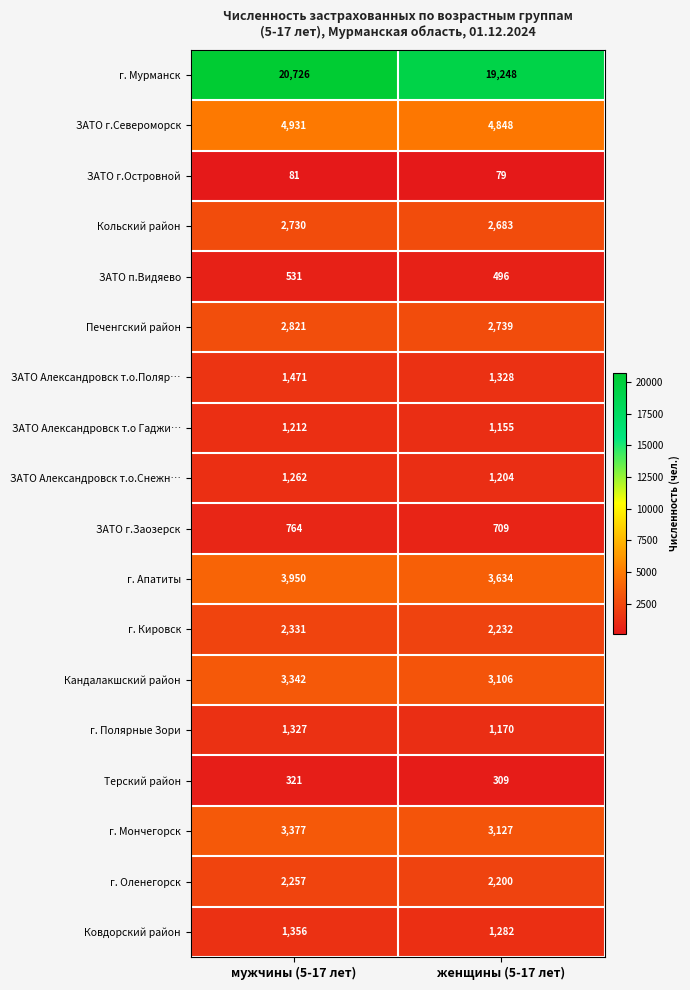

Is the value of г. Апатиты at мужчины (5-17 лет) greater than the value of Кандалакшский район at женщины (5-17 лет)?

Yes